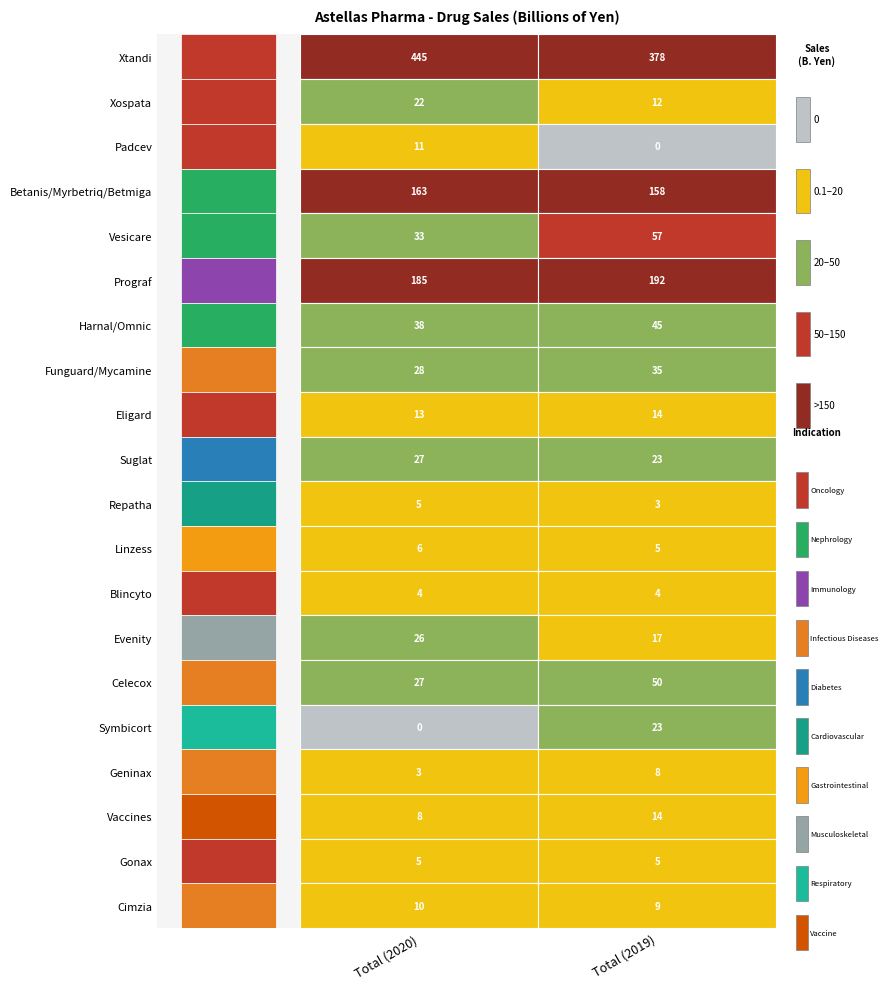

At Total (2020), list the series in order from smallest to largest.

Symbicort, Geninax, Blincyto, Repatha, Gonax, Linzess, Vaccines, Cimzia, Padcev, Eligard, Xospata, Evenity, Suglat, Celecox, Funguard/Mycamine, Vesicare, Harnal/Omnic, Betanis/Myrbetriq/Betmiga, Prograf, Xtandi